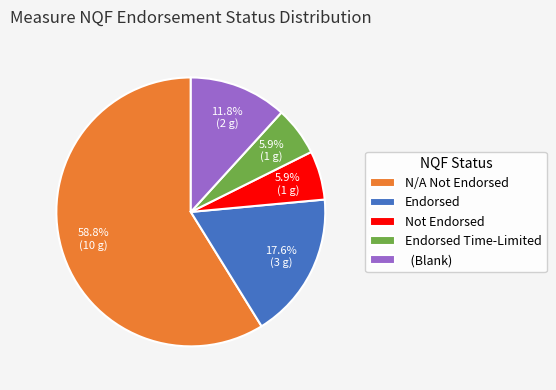

Which slice is the largest?

N/A Not Endorsed